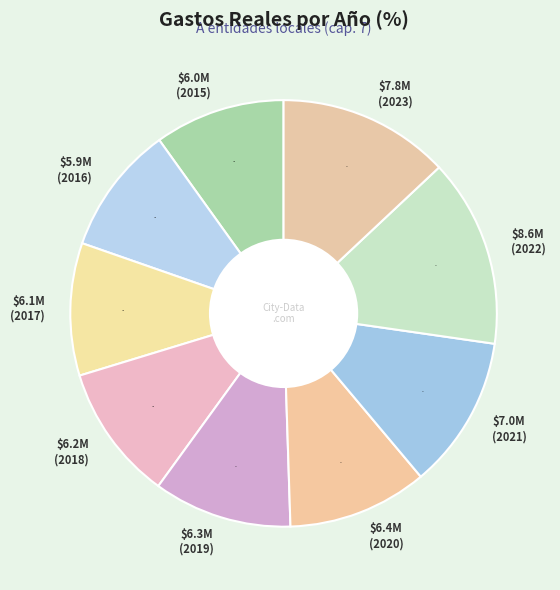

Which category has the biggest portion of the pie?

2022